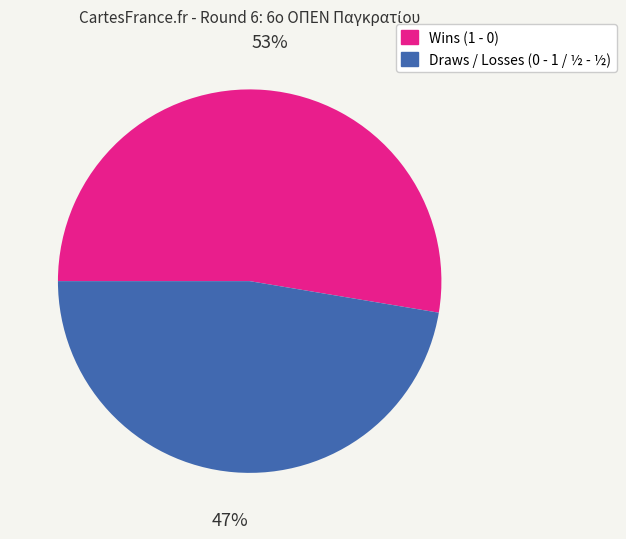

Between Wins (1 - 0) and Draws / Losses (0 - 1 / ½ - ½), which is larger?

Wins (1 - 0)